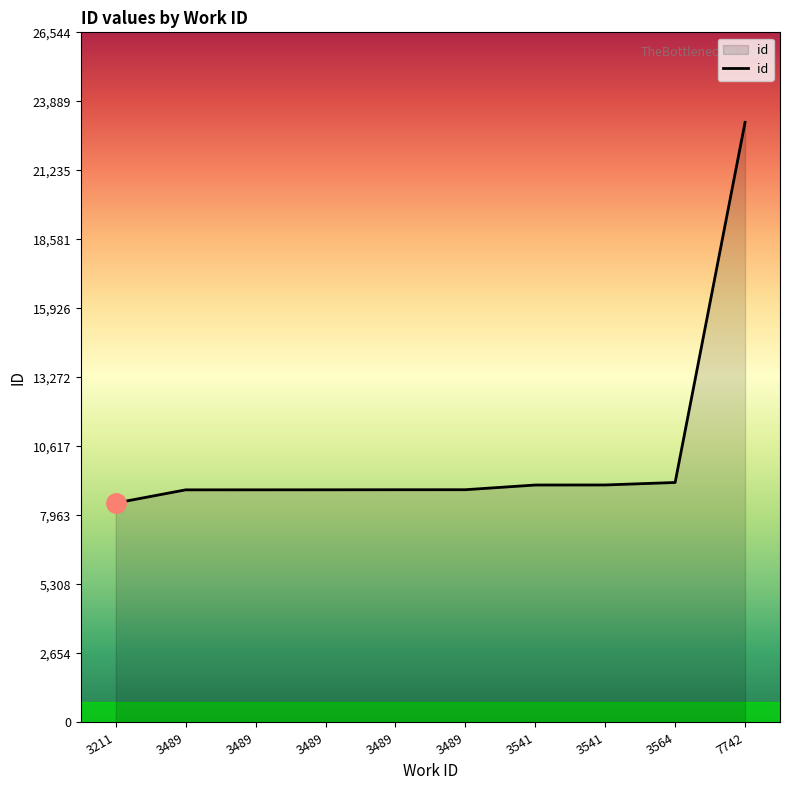

Does the chart display data point markers on the line(s)?

No